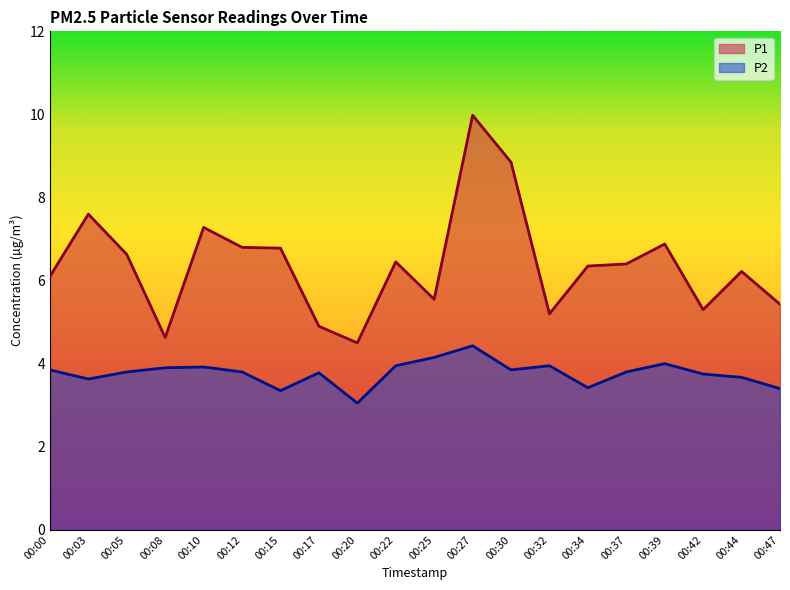

True or false: P1 and P2 cross at least once.

False